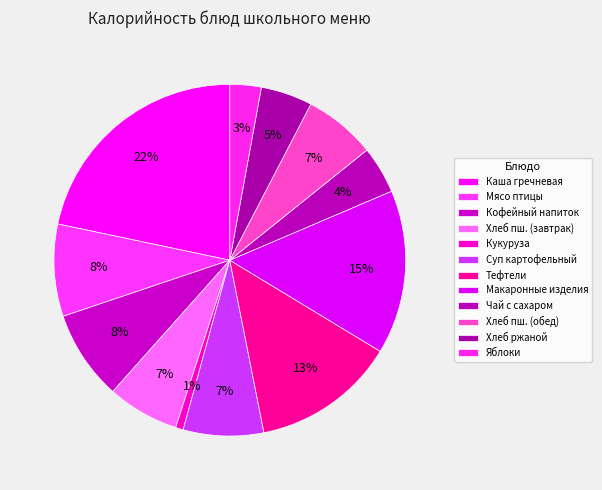

How many segments does this pie chart have?

12